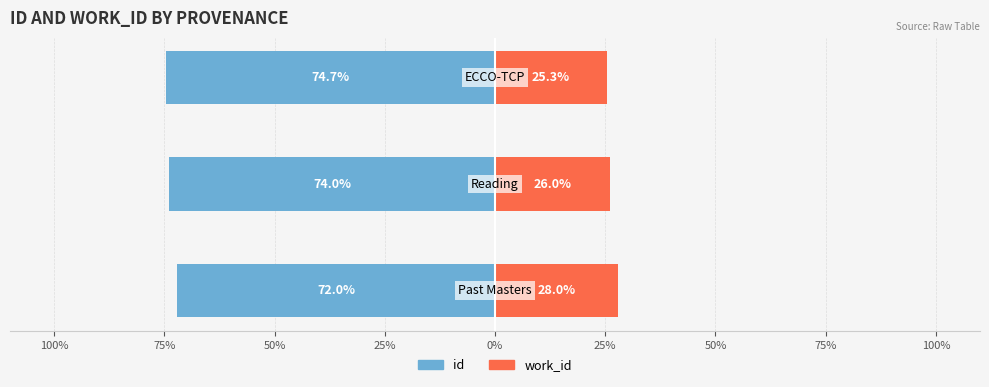

What is the minimum value shown in the chart?

-74.7